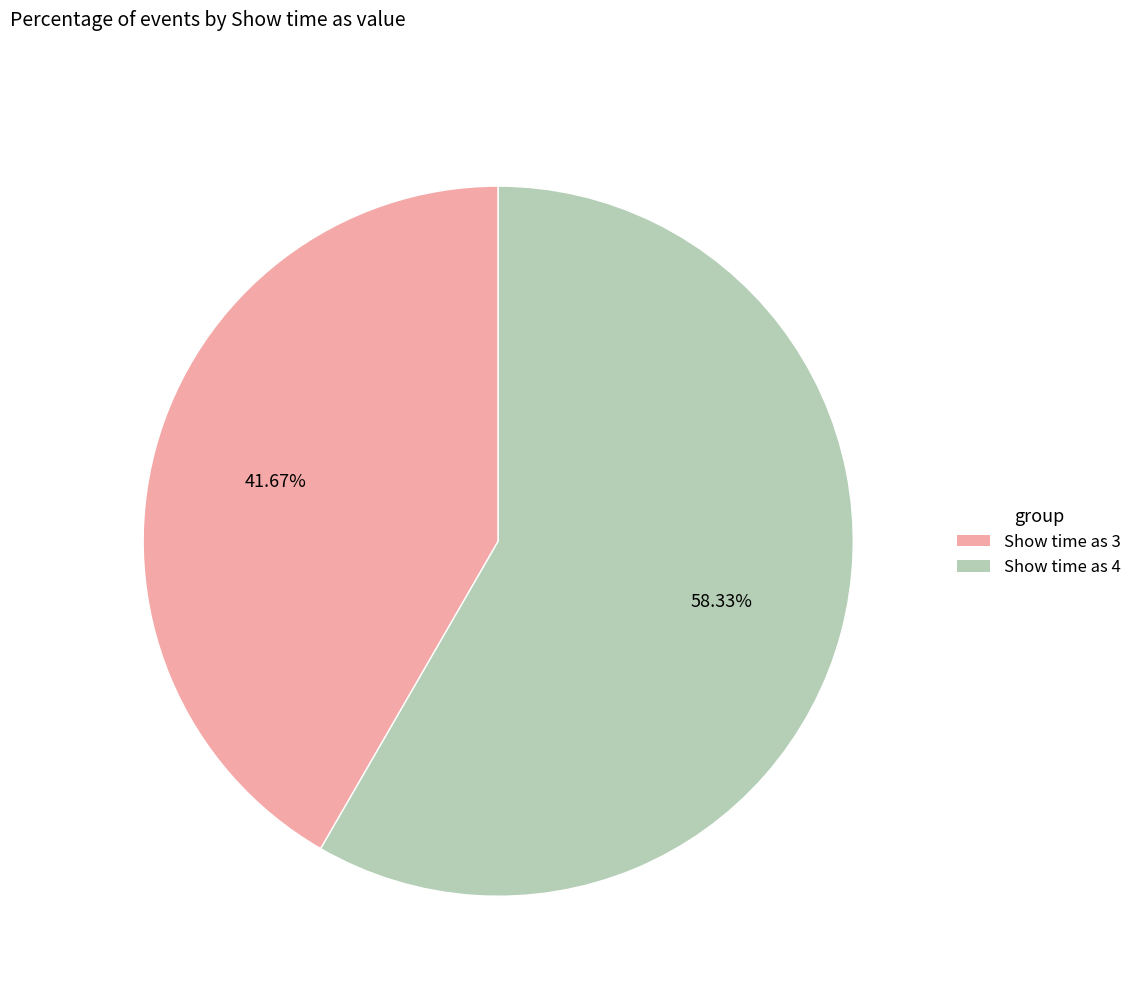

Is the sum of Show time as 4 and Show time as 3 greater than half?

Yes